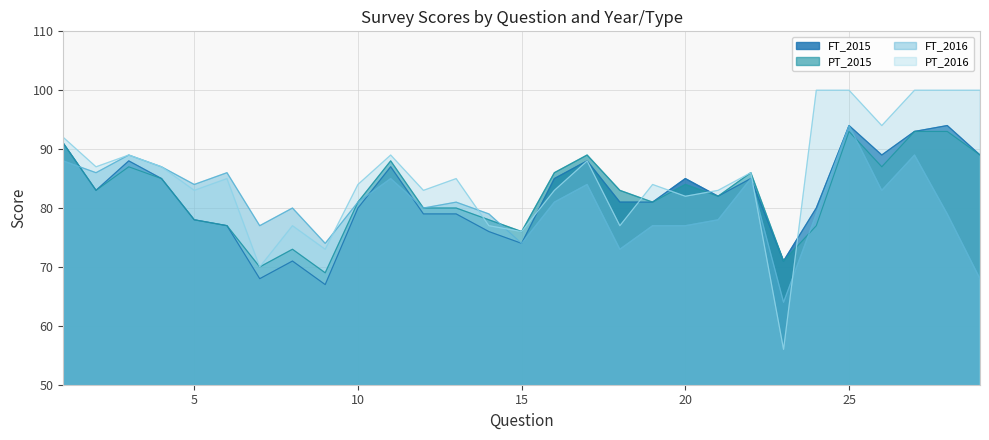

Reading left to right, extract all data points from this chart.

FT_2015: 1=91	2=83	3=88	4=85	5=78	6=77	7=68	8=71	9=67	10=80	11=87	12=79	13=79	14=76	15=74	16=85	17=88	18=81	19=81	20=85	21=82	22=85	23=71	24=80	25=94	26=89	27=93	28=94	29=89
PT_2015: 1=91	2=83	3=87	4=85	5=78	6=77	7=70	8=73	9=69	10=81	11=88	12=80	13=80	14=78	15=76	16=86	17=89	18=83	19=81	20=84	21=82	22=86	23=71	24=77	25=93	26=87	27=93	28=93	29=89
FT_2016: 1=88	2=86	3=89	4=87	5=84	6=86	7=77	8=80	9=74	10=81	11=85	12=80	13=81	14=79	15=74	16=81	17=84	18=73	19=77	20=77	21=78	22=85	23=64	24=79	25=94	26=83	27=89	28=79	29=68
PT_2016: 1=92	2=87	3=89	4=87	5=83	6=85	7=70	8=77	9=73	10=84	11=89	12=83	13=85	14=77	15=76	16=83	17=88	18=77	19=84	20=82	21=83	22=86	23=56	24=100	25=100	26=94	27=100	28=100	29=100